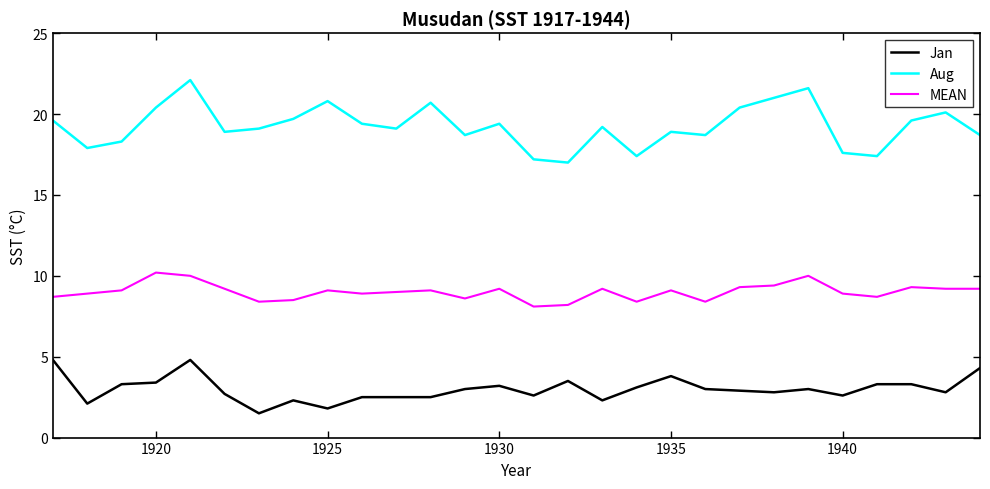

List the series in order of their overall mean, highest first.

Aug, MEAN, Jan